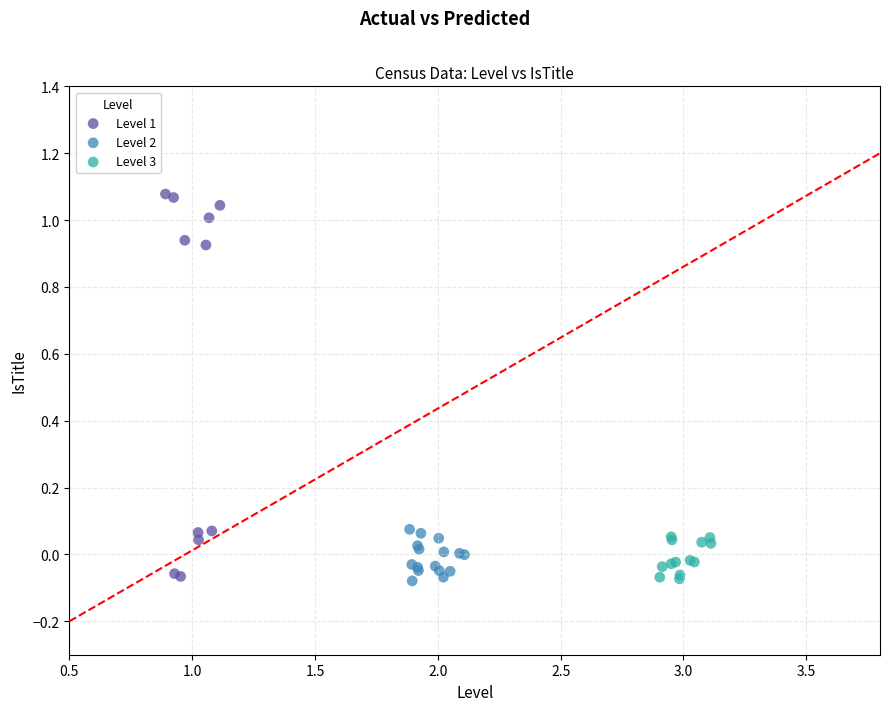

Which series has the widest spread of Y values?

Level 1